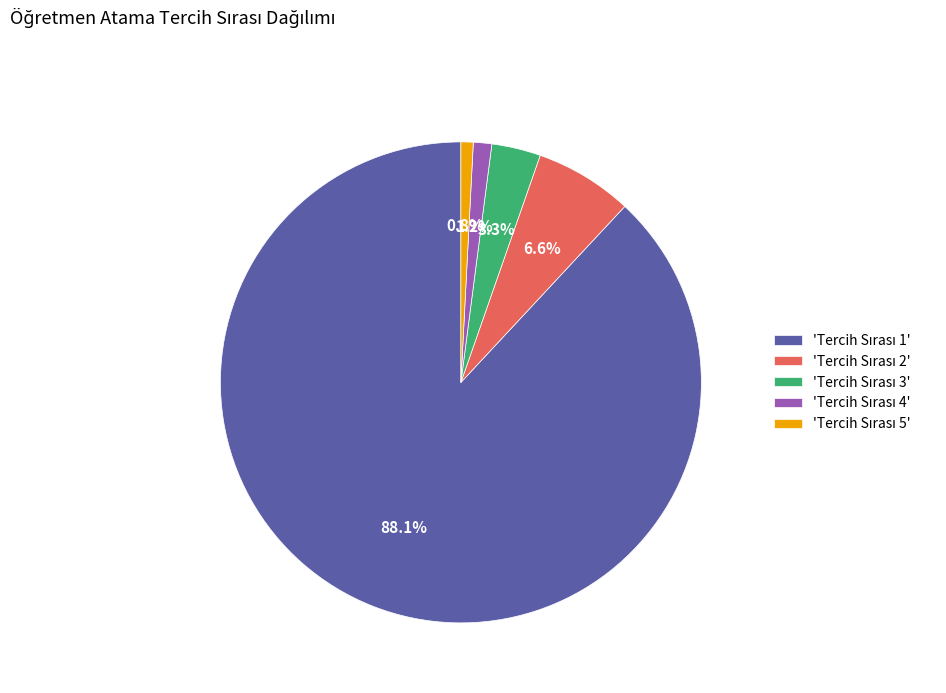

Is there a majority slice in this chart?

Yes